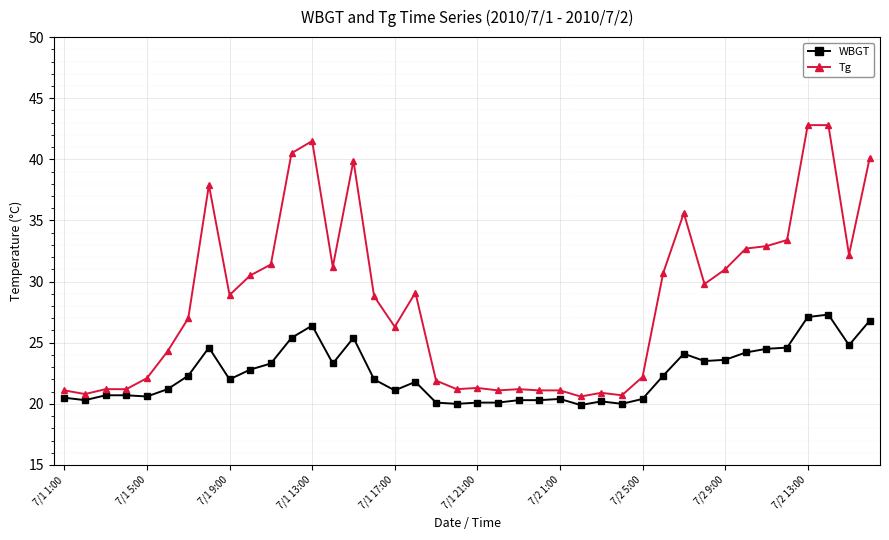

What is the value of the Tg point at the 23rd from the left?

21.2